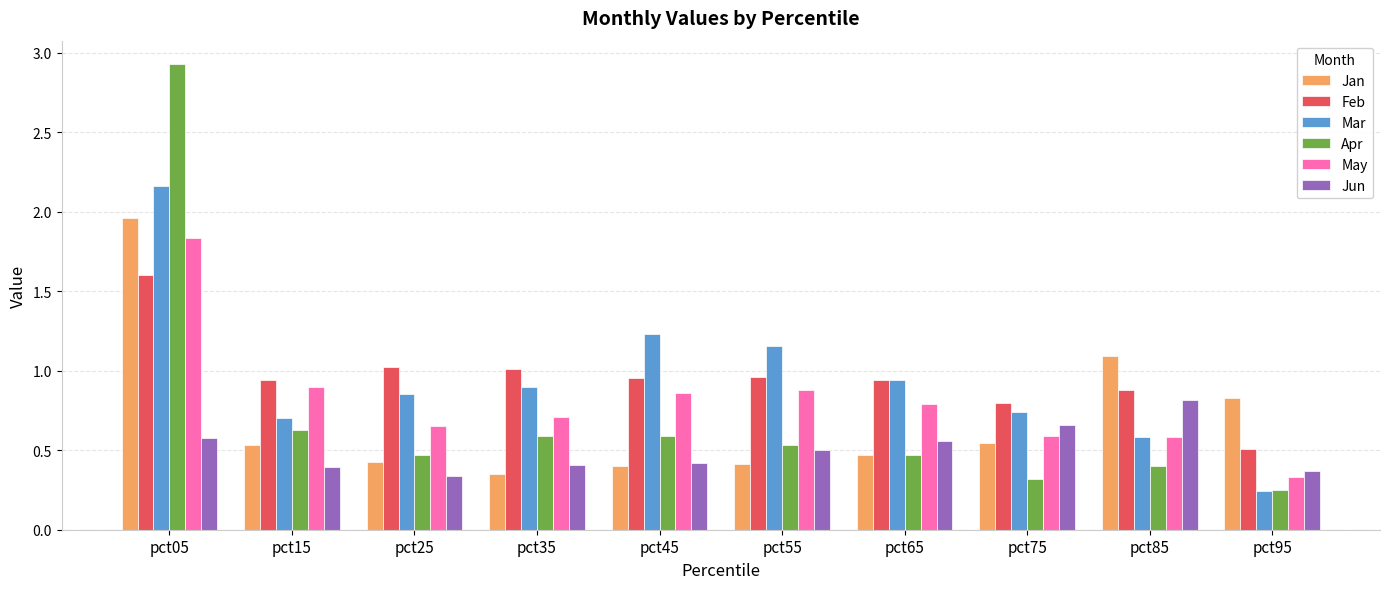

Read the Jun value at pct35.

0.4